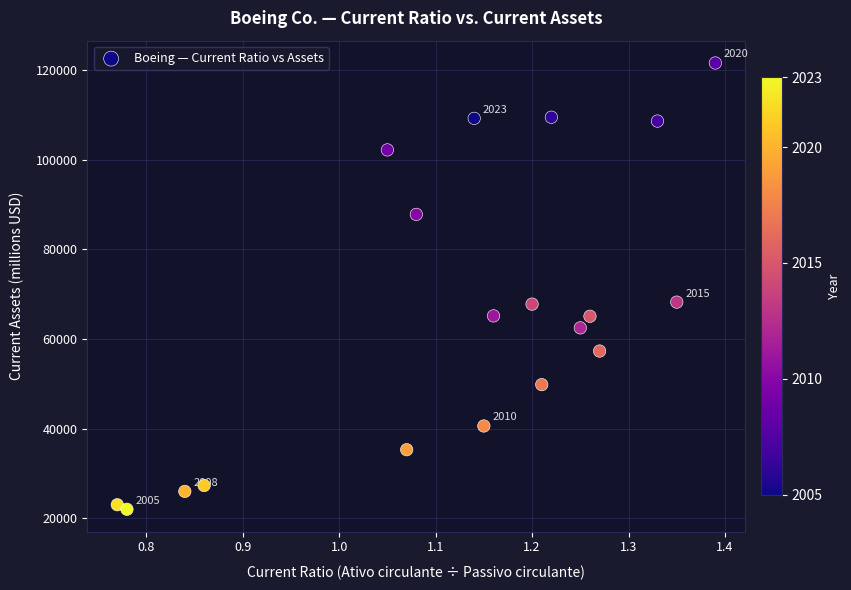

What is the range of Y values (max minus min)?

99674